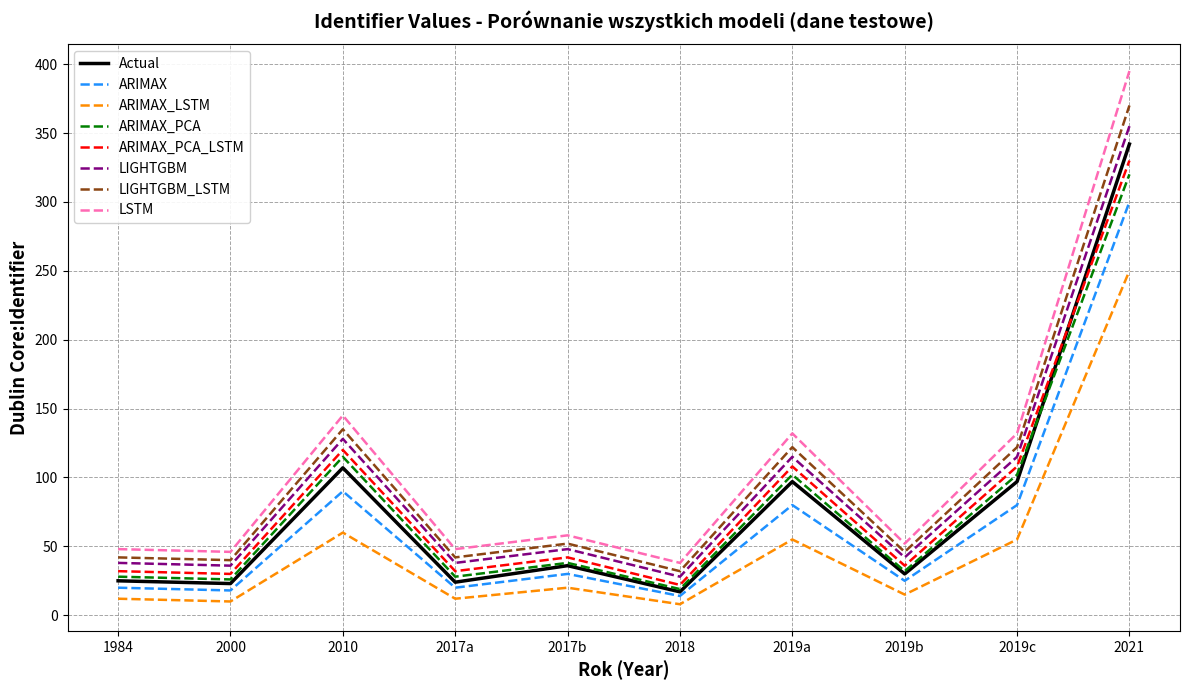

What is the maximum value for ARIMAX?

300